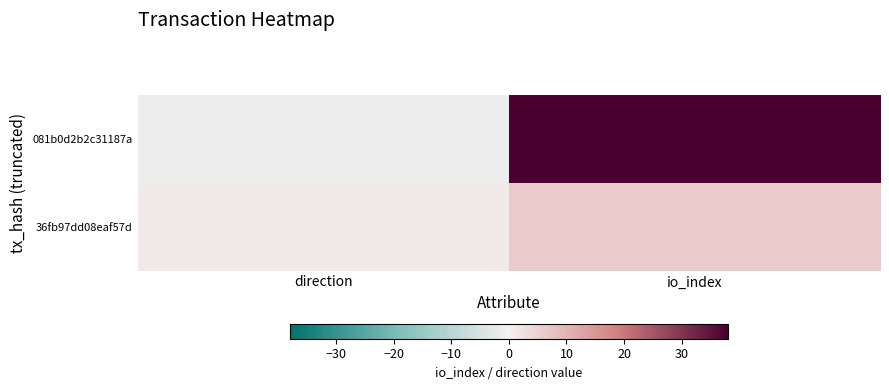

Reading left to right, extract all data points from this chart.

081b0d2b2c31187a: direction=-1	io_index=38
36fb97dd08eaf57d: direction=1	io_index=6